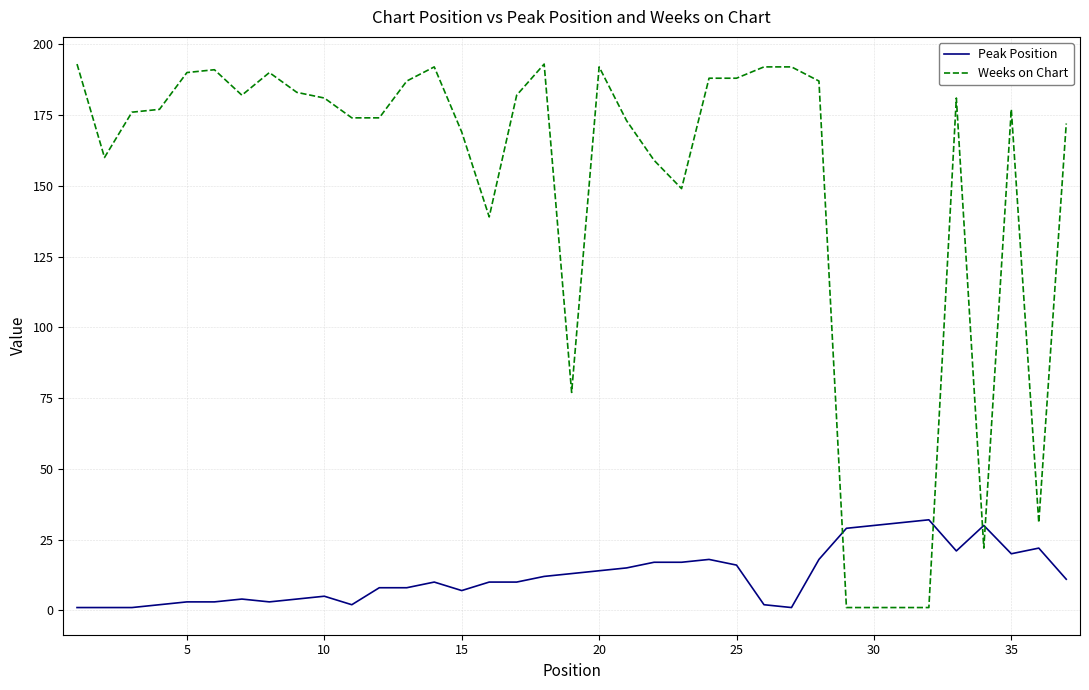

Which series has the widest spread of values?

Weeks on Chart